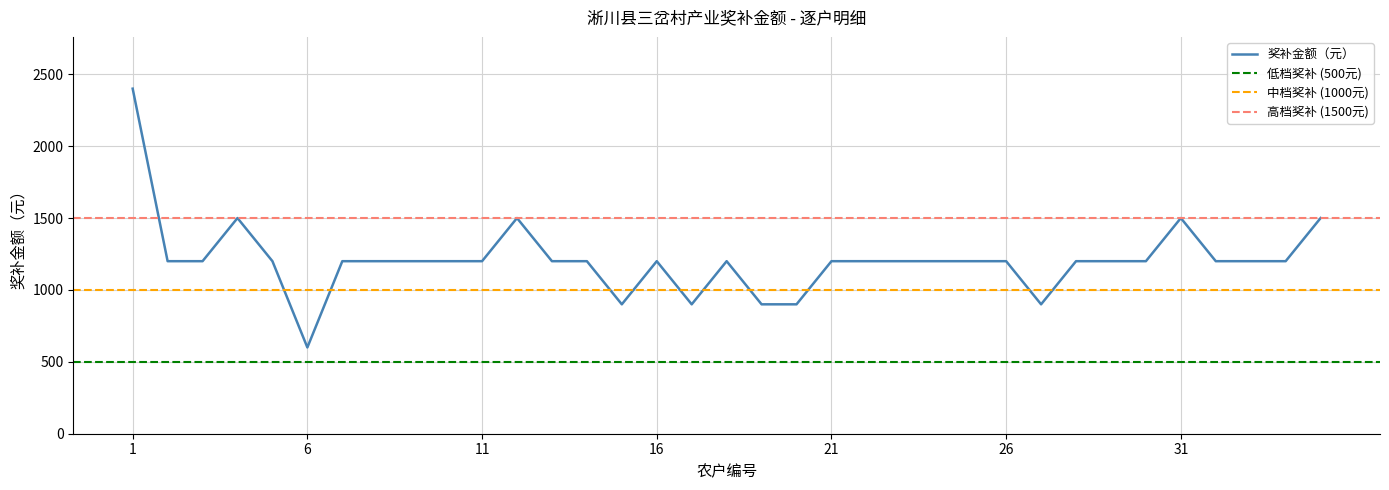

True or false: the data has more than 2 interior local peaks.

True